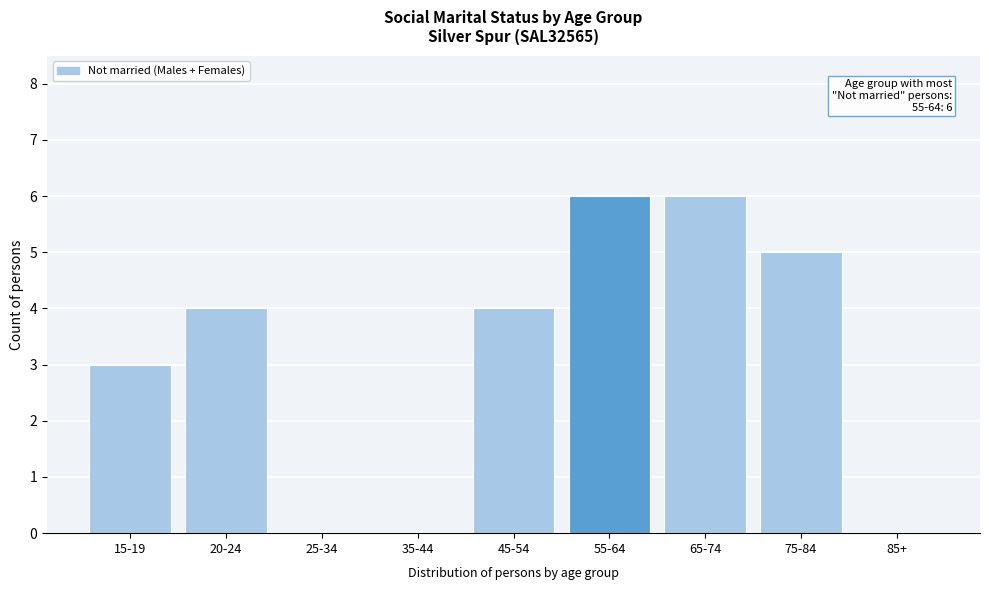

Reading left to right, list all the values displayed in this chart.

15-19=3	20-24=4	25-34=0	35-44=0	45-54=4	55-64=6	65-74=6	75-84=5	85+=0